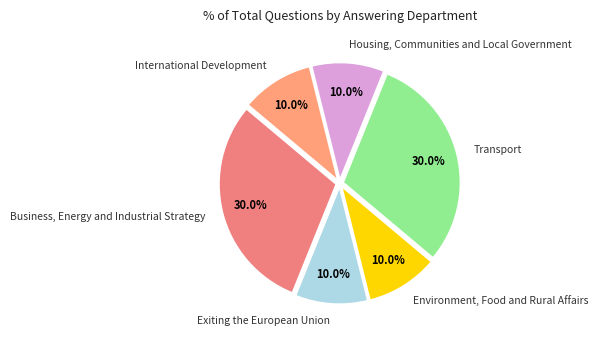

Does Housing, Communities and Local Government account for over 50% of the chart?

No